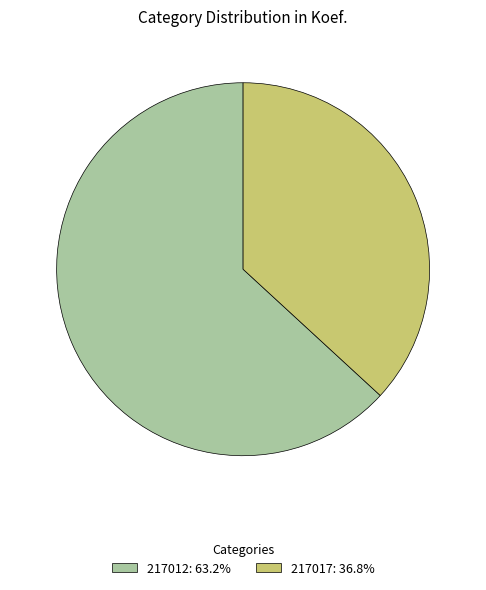

What is the largest slice in the pie chart?

217012